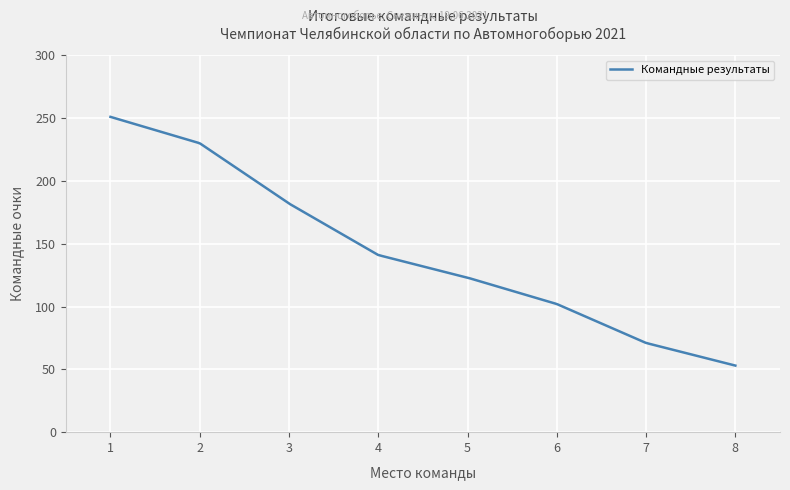

What is the smallest value displayed?

53.0